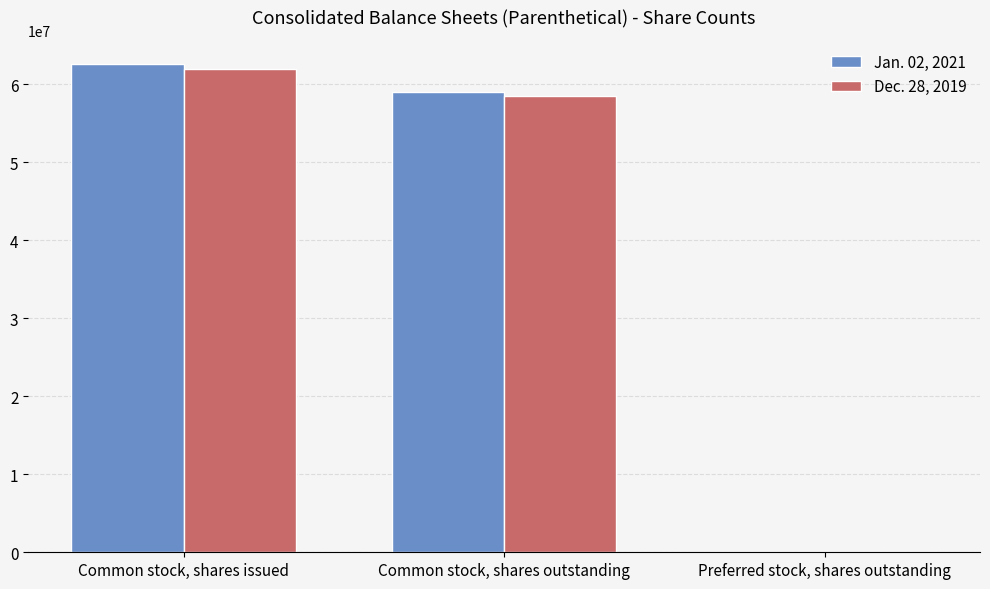

What value does the Dec. 28, 2019 series have at Common stock, shares issued, to the nearest 10?

61921000